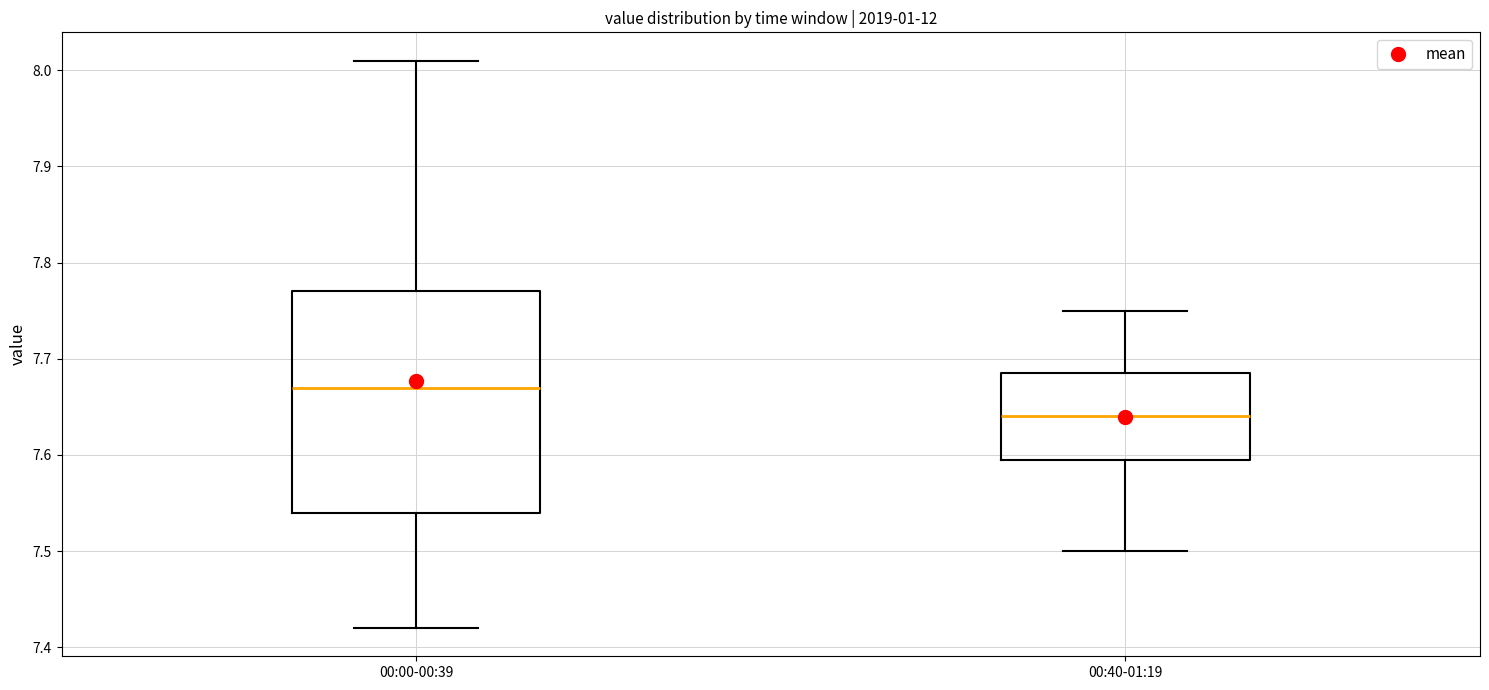

Which box has the highest median line?

00:00-00:39